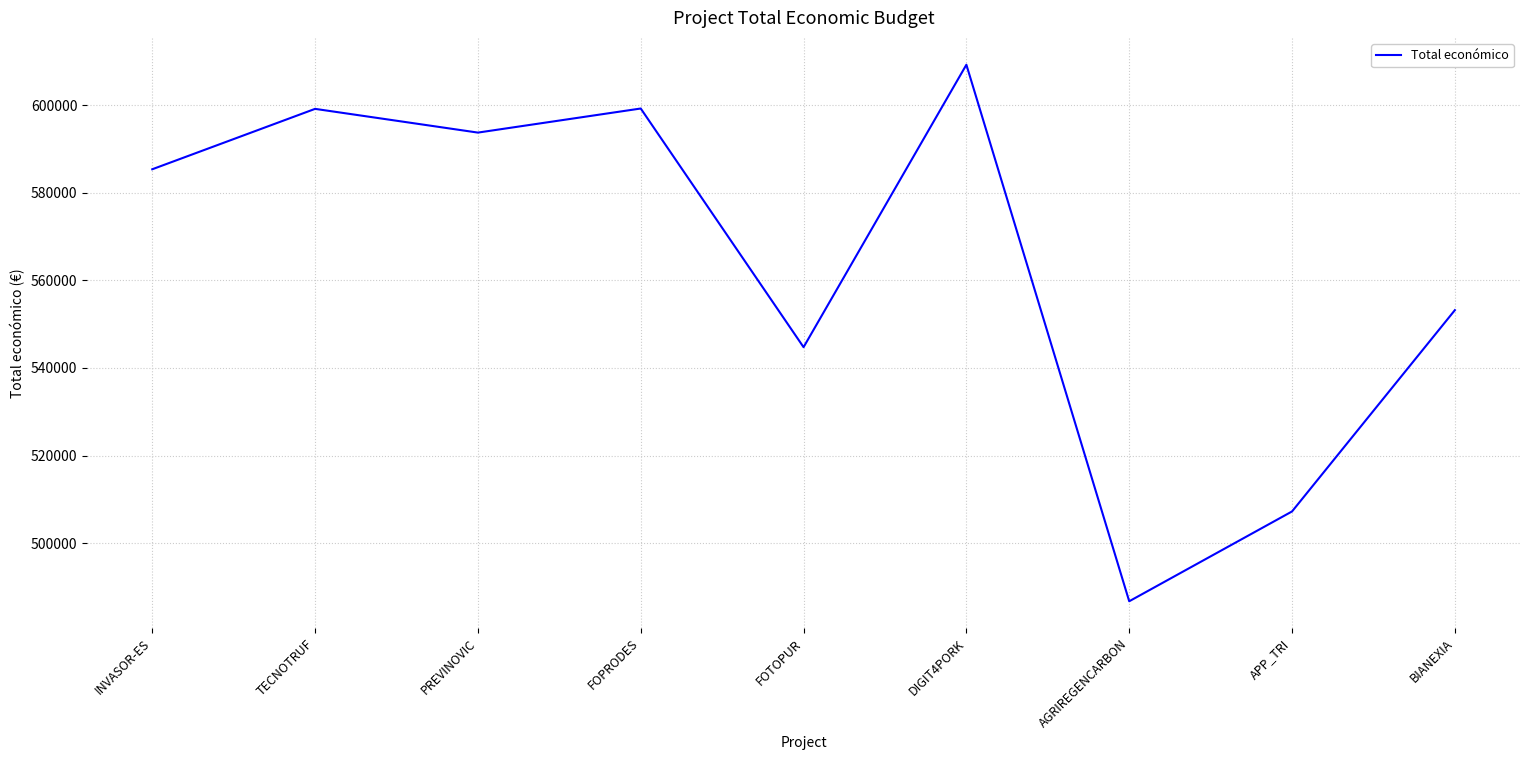

The value at INVASOR-ES is 1015936. True or false?

False